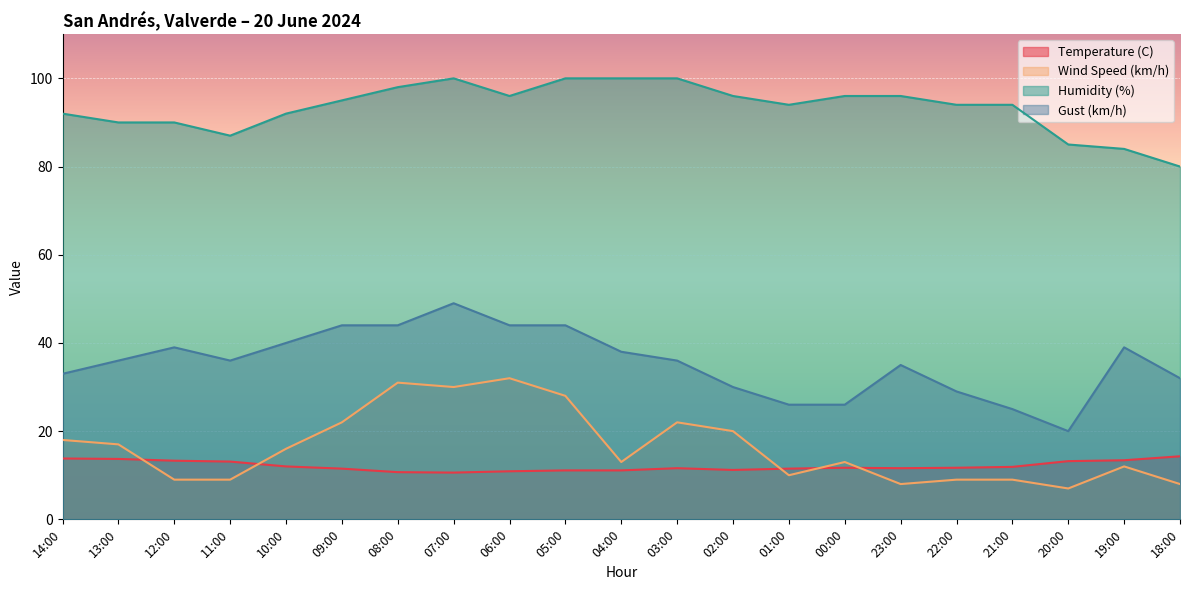

What is the difference between the maximum and minimum values in the Gust (km/h) series?

29.0